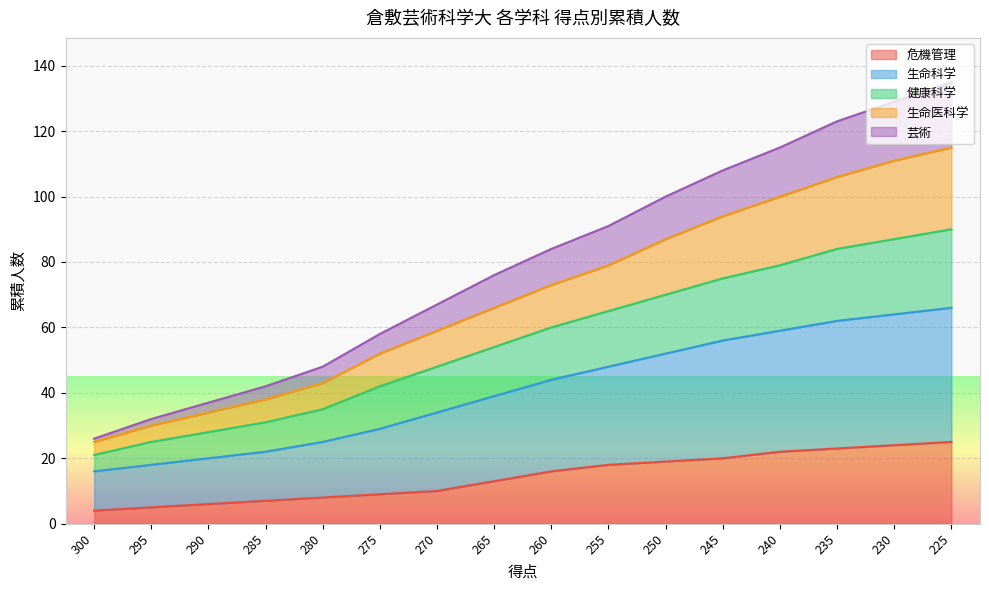

Which label corresponds to the largest value in the chart?

225